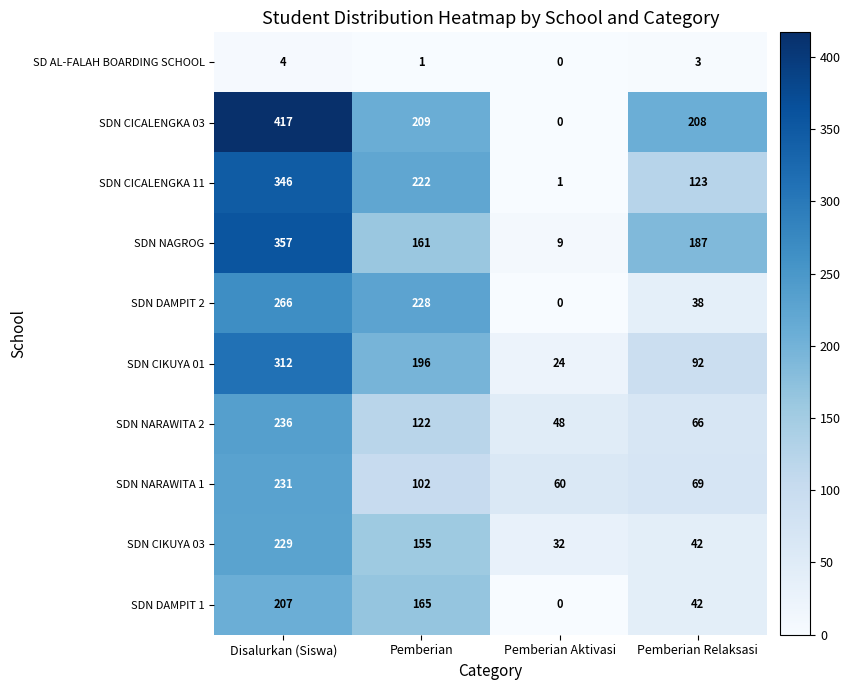

Which category has the lowest value across all series?

Pemberian Aktivasi